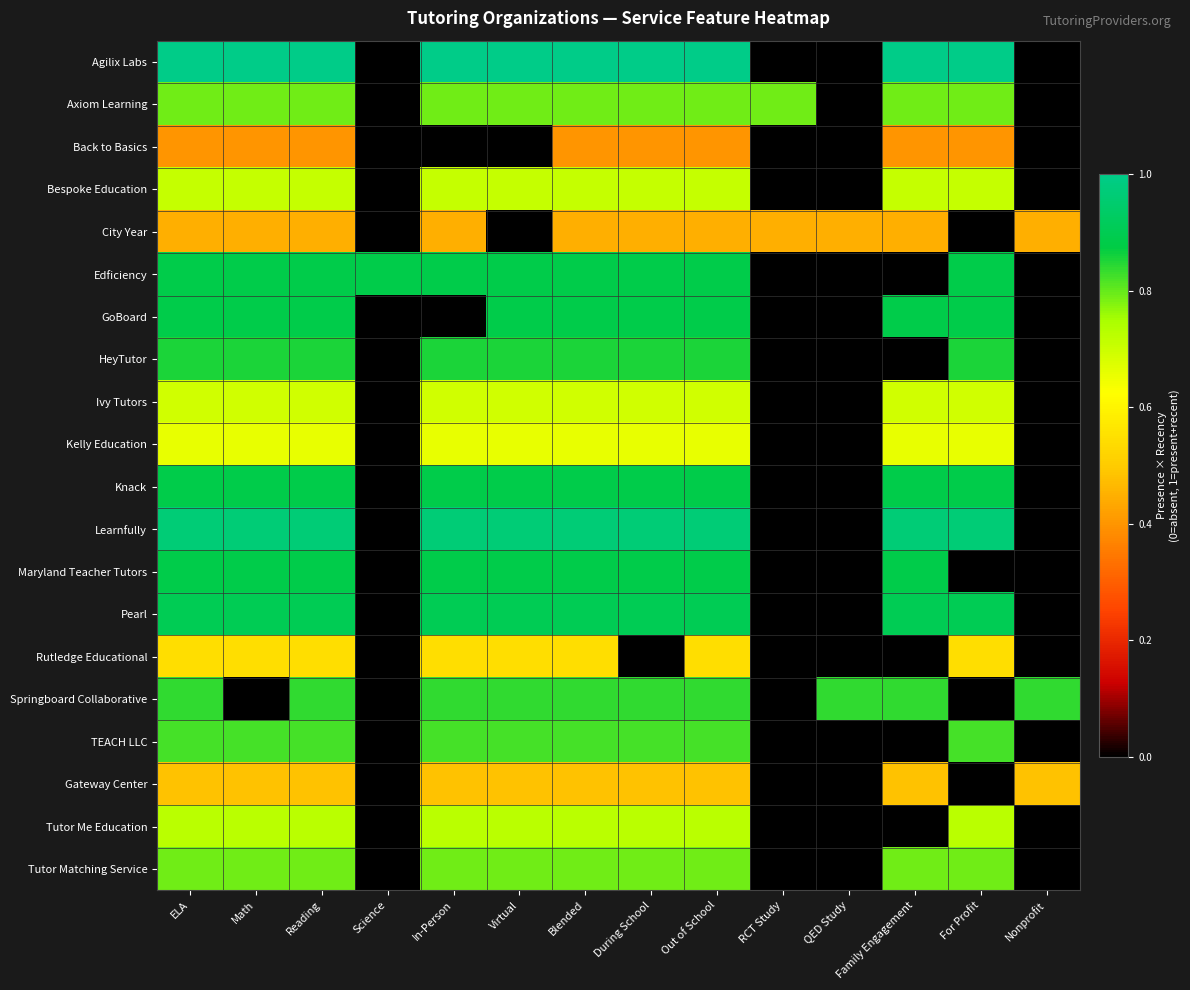

Which series has the largest total across all categories?

Agilix Labs